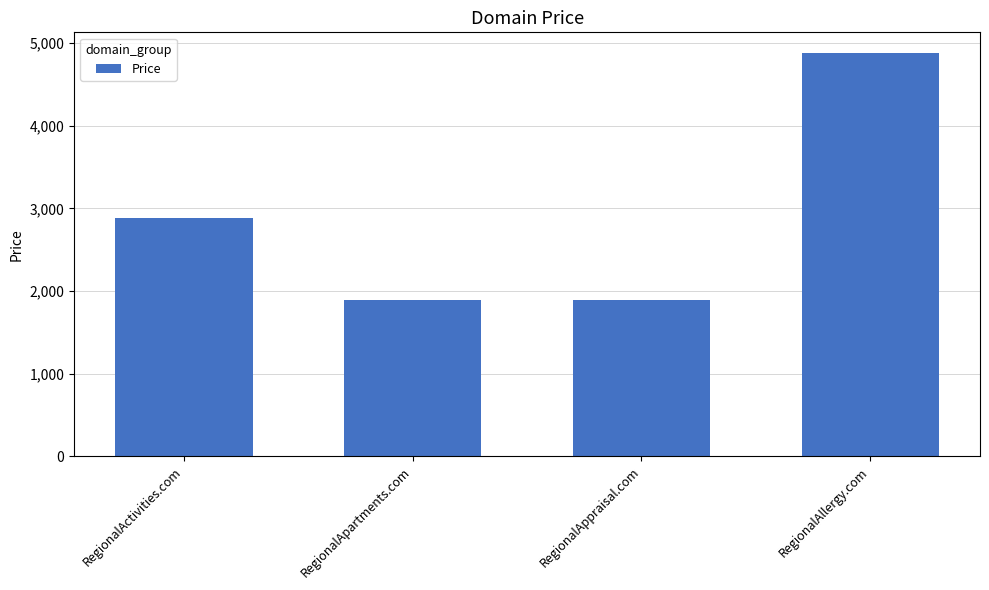

What is the average value?

2888